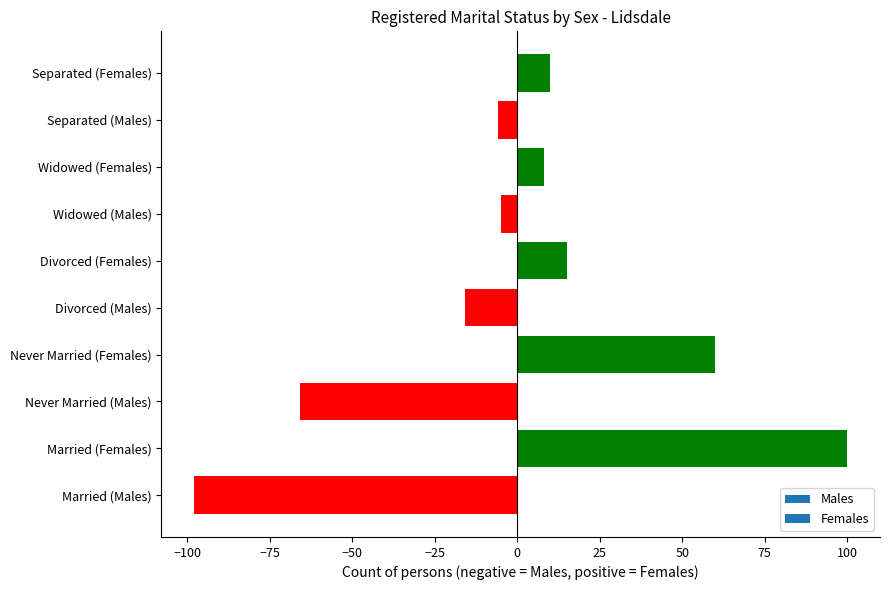

What is the approximate value at Never Married (Females)?

60